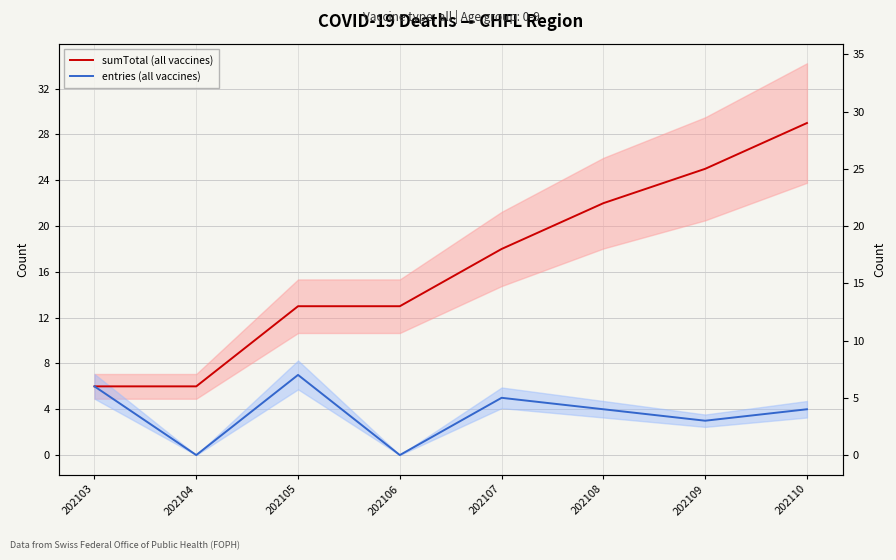

True or false: entries (all vaccines) and sumTotal (all vaccines) intersect in this chart.

False